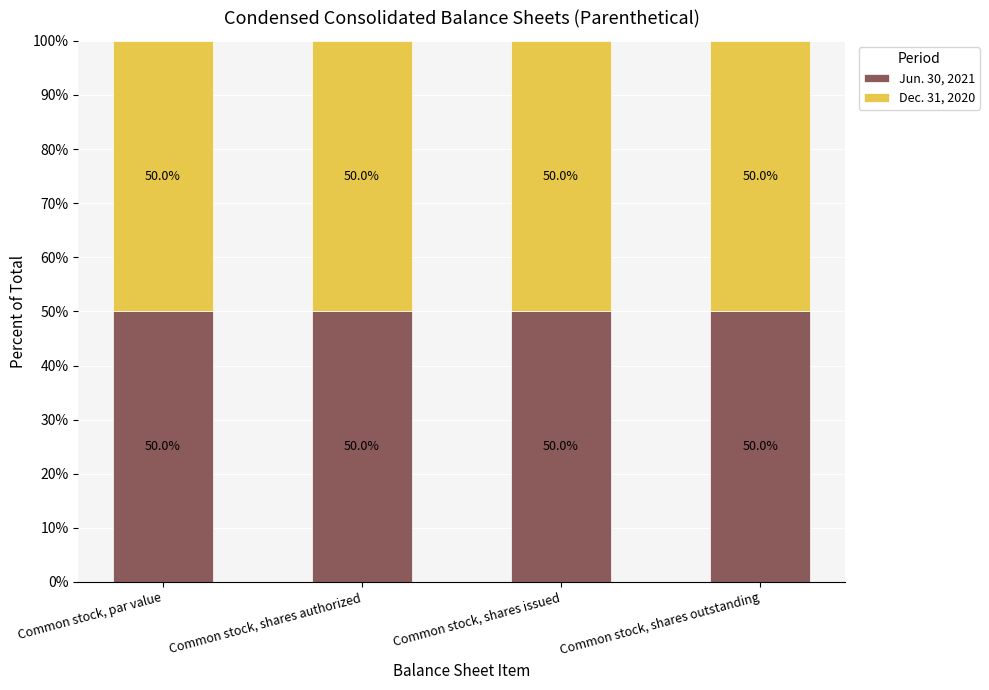

What is the label of the 4th bar from the right?

Common stock, par value